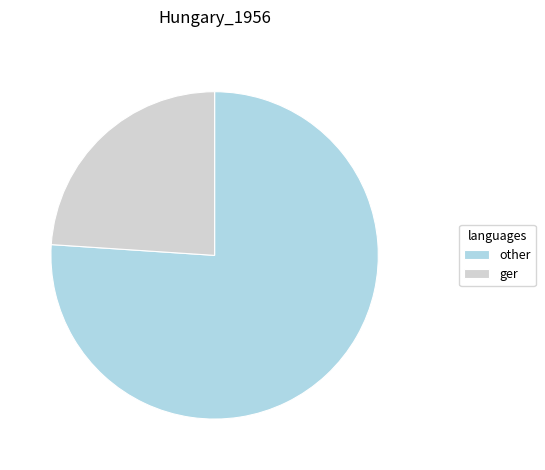

Combined, do other and ger account for over 50%?

Yes